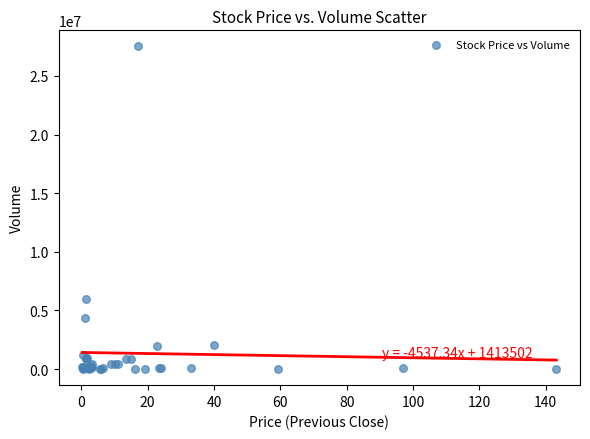

What Y value in the scatter plot is closest to 13758367?

5980022